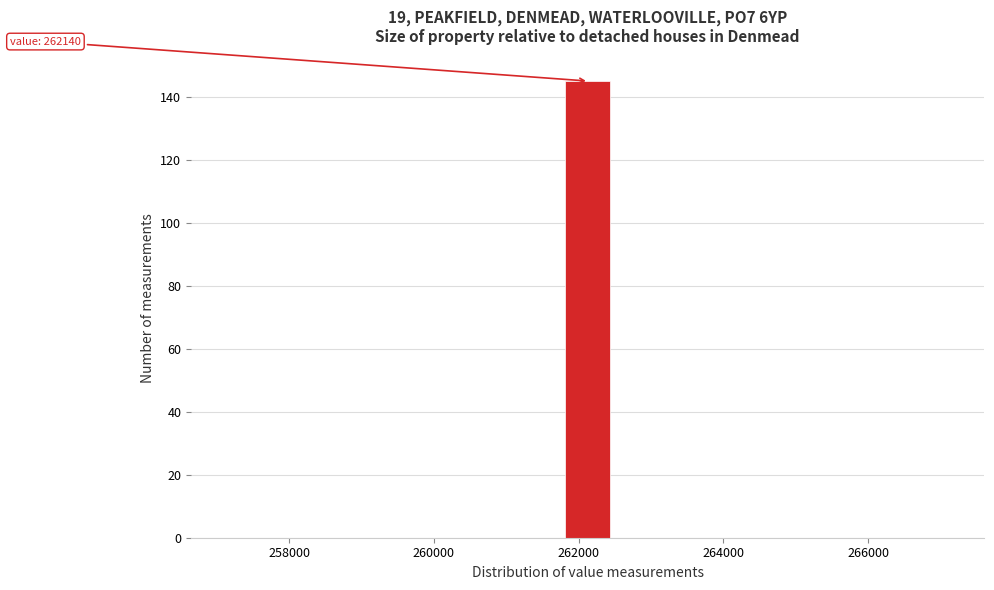

Around what value on the x-axis is the tallest bar? Give the approximate position of its centre, as read against the axis.

262200